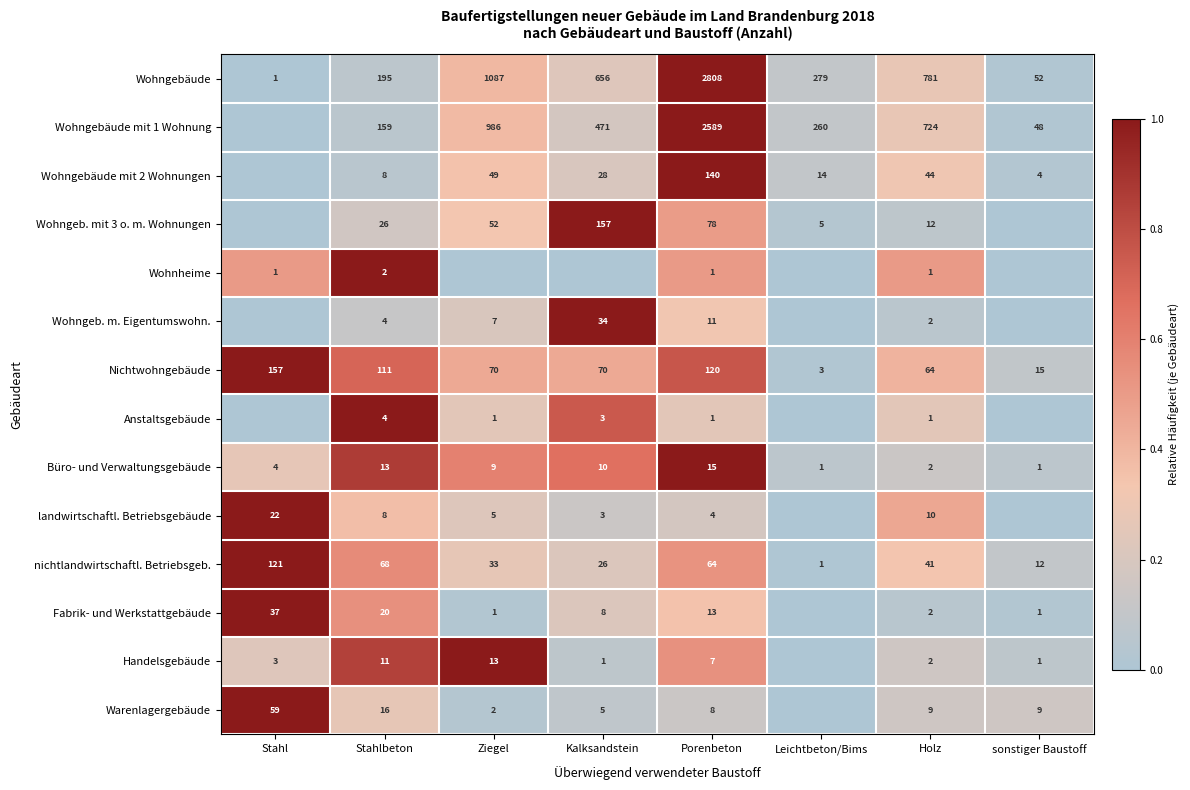

Which has a higher value, Porenbeton or Ziegel?

Porenbeton